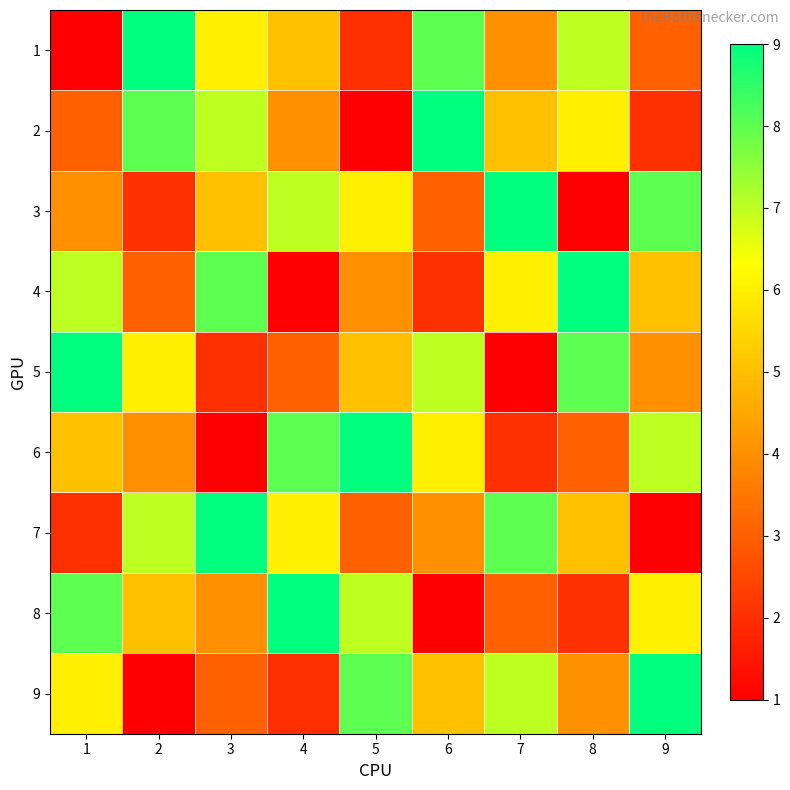

At which category is the sum across all series the highest?

1